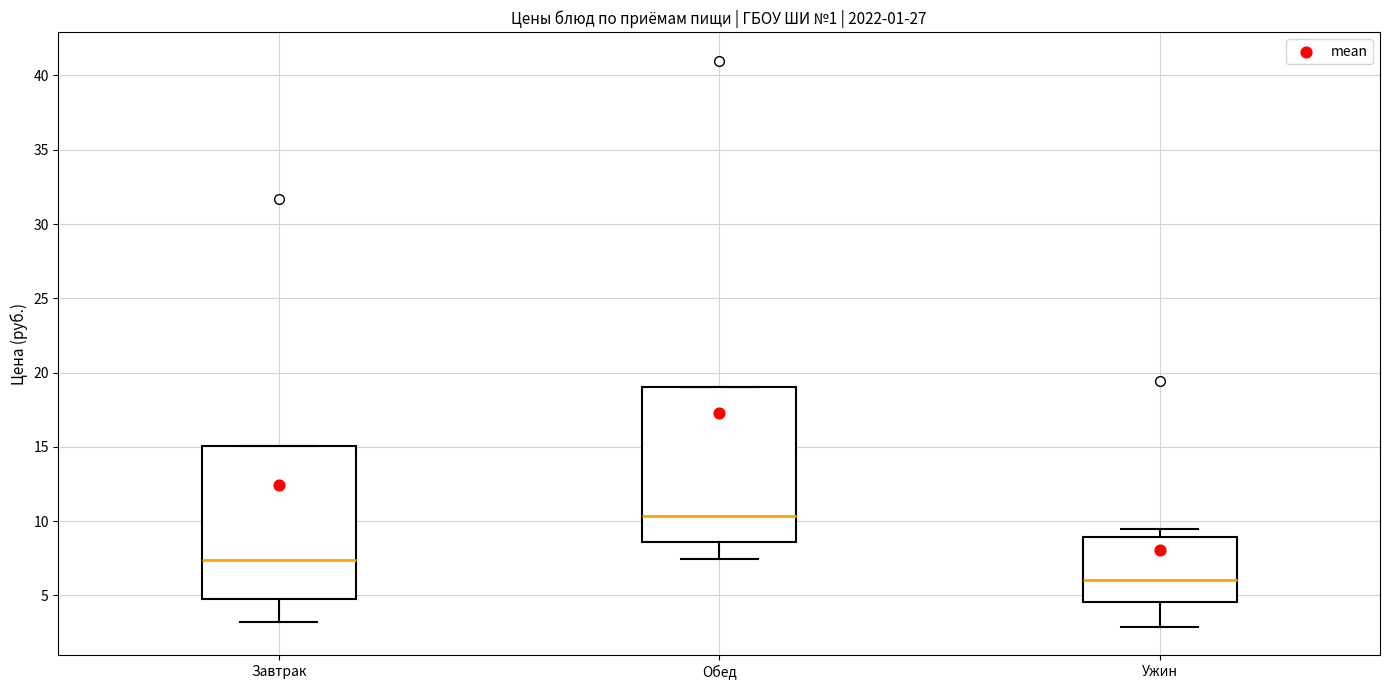

Where does the lower whisker of the box for Обед end on the y-axis? The values are not printed on the chart, so give them approximately, as read against the axis.

7.5